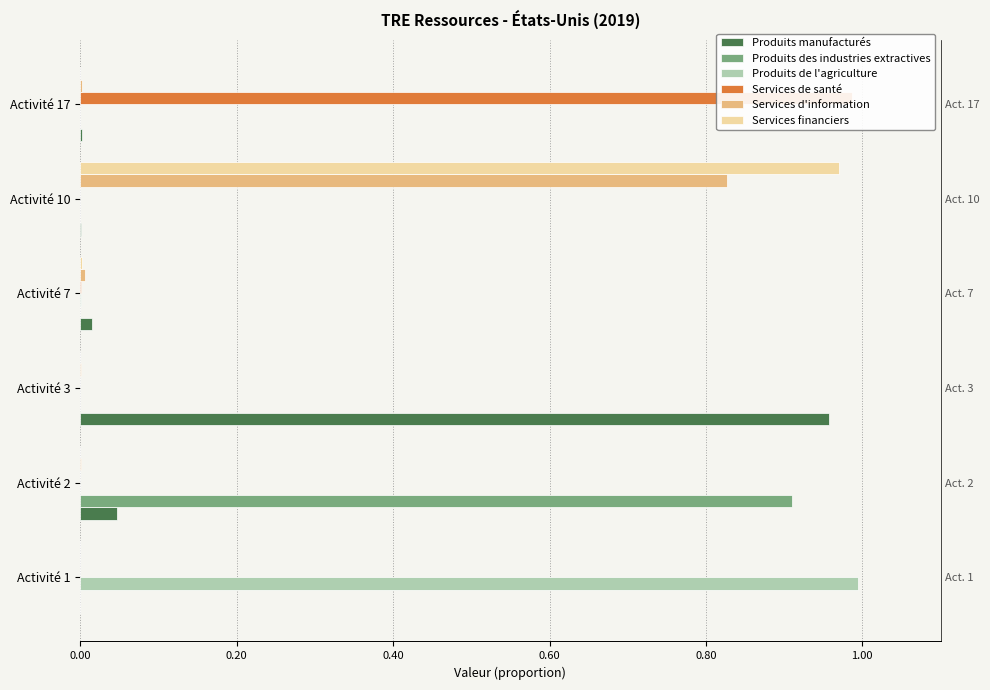

How many data points does each series have?

6